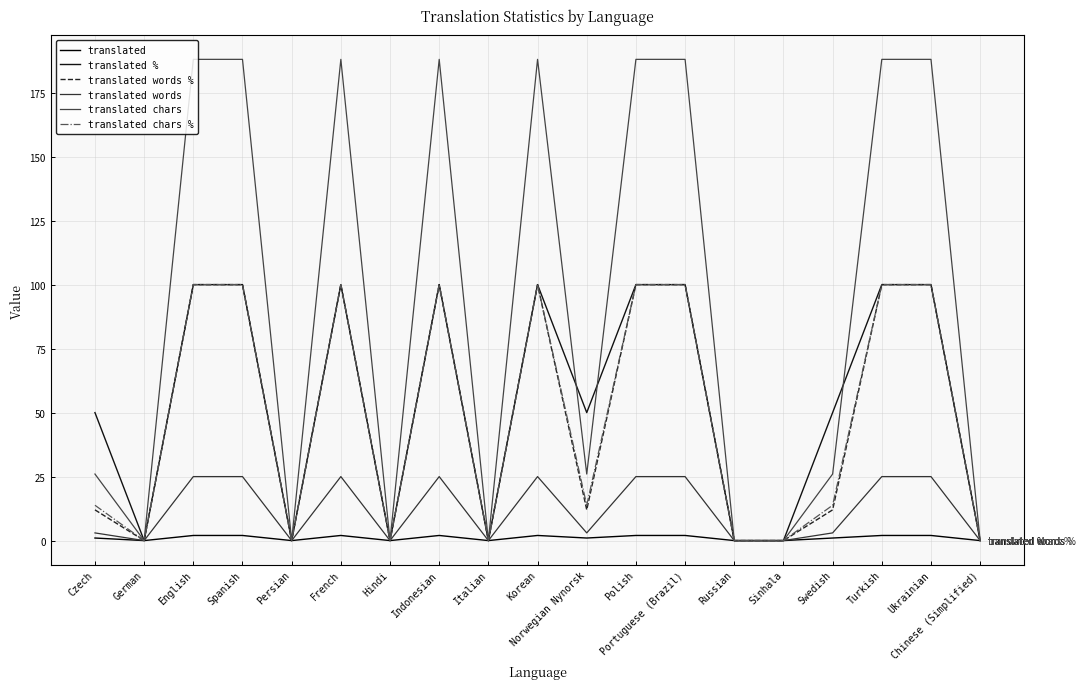

Which category has the highest value in the translated chars series?

English